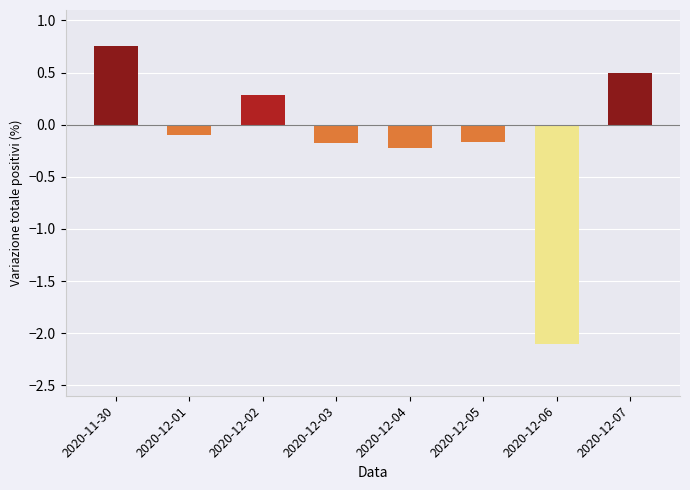

What is the label of the 4th bar from the right?

2020-12-04